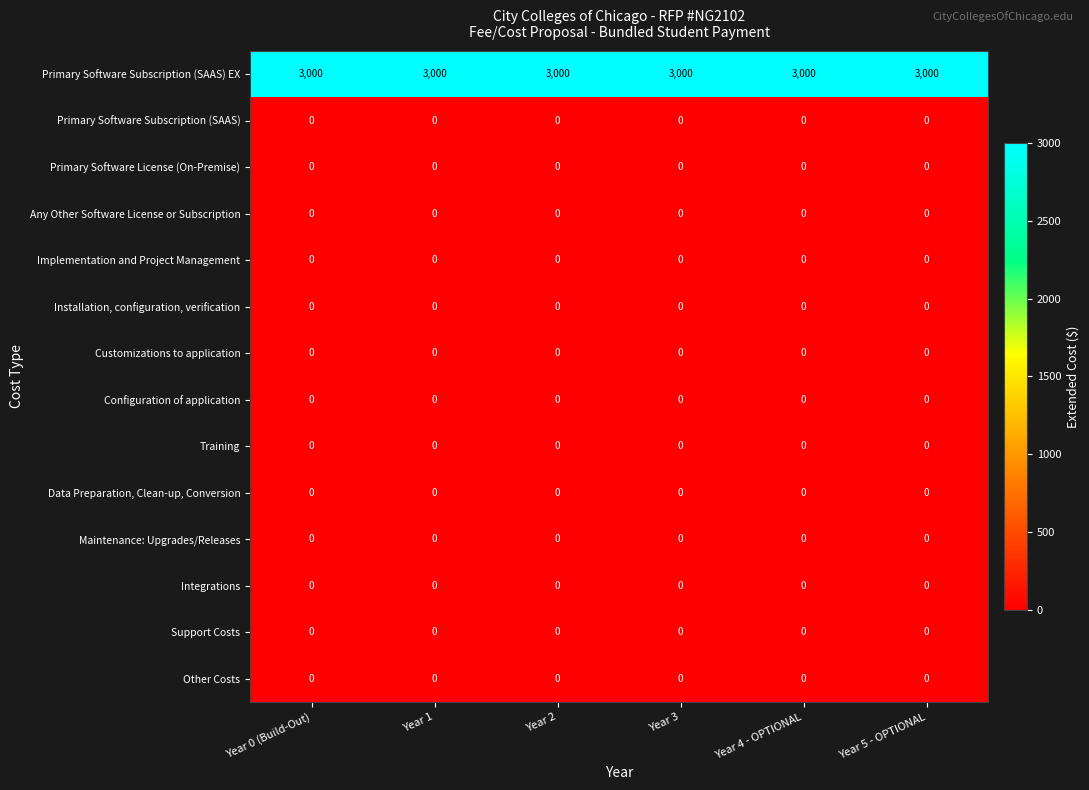

What is the difference between the highest and lowest values at Year 1?

3000